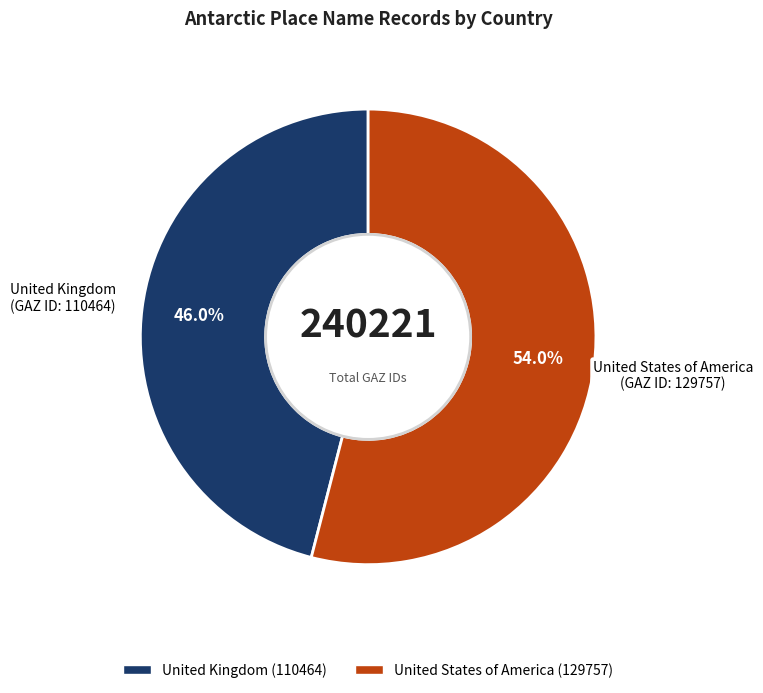

Count the number of slices in the pie.

2